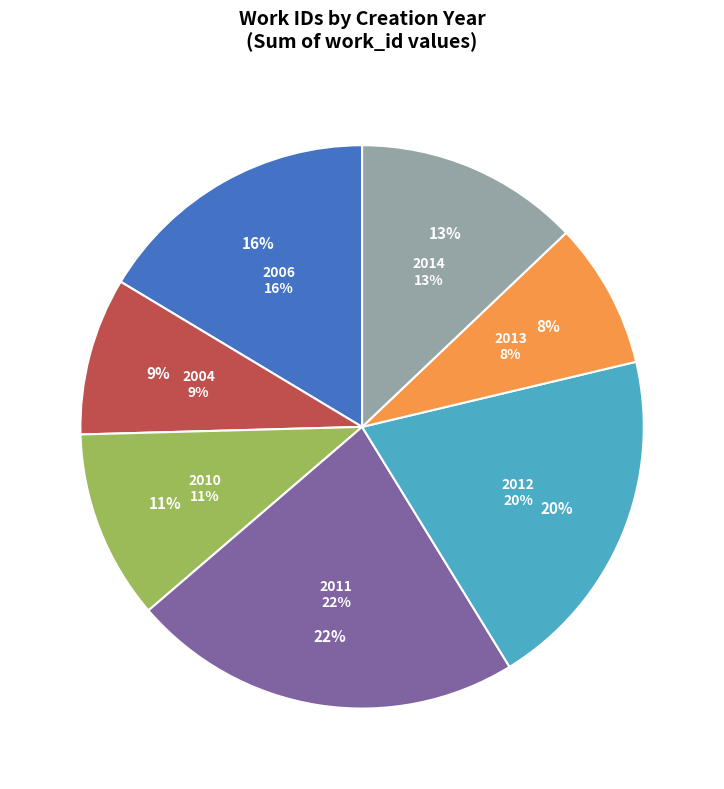

Is there a majority slice in this chart?

No